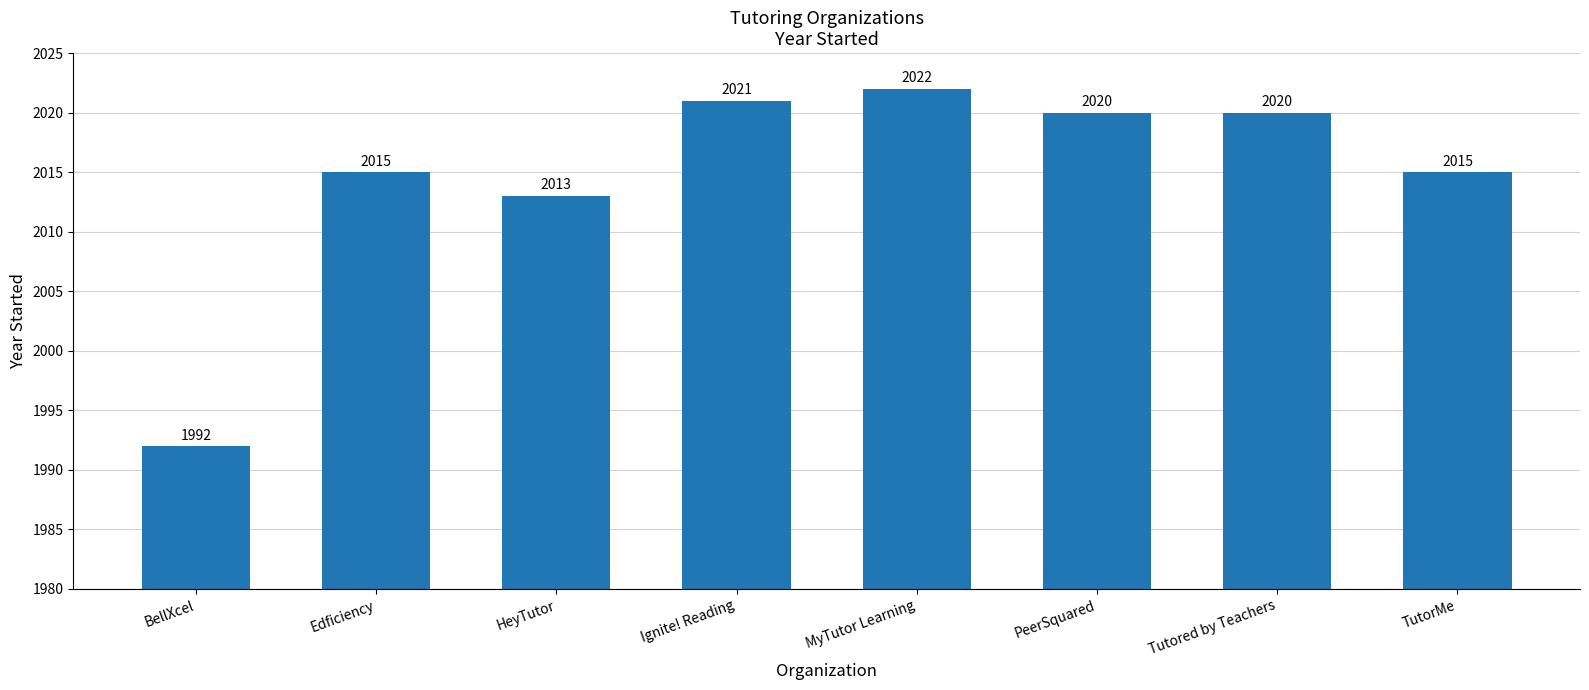

Reading right to left, list all the values displayed in this chart.

TutorMe=2015	Tutored by Teachers=2020	PeerSquared=2020	MyTutor Learning=2022	Ignite! Reading=2021	HeyTutor=2013	Edficiency=2015	BellXcel=1992